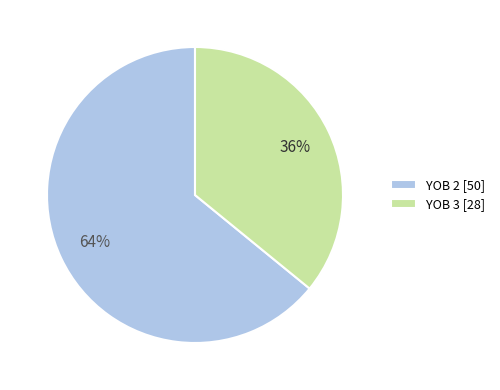

To the nearest percent, what is the difference between the YOB 3 and YOB 2 slice percentages?

28%